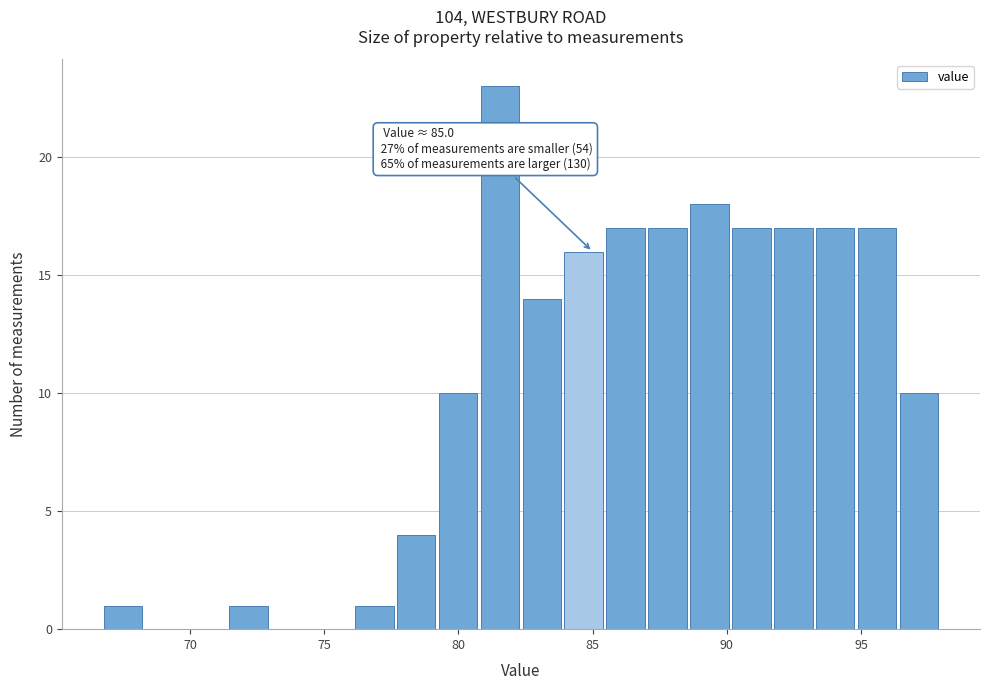

Around what value on the x-axis is the tallest bar? Give the approximate position of its centre, as read against the axis.

81.5